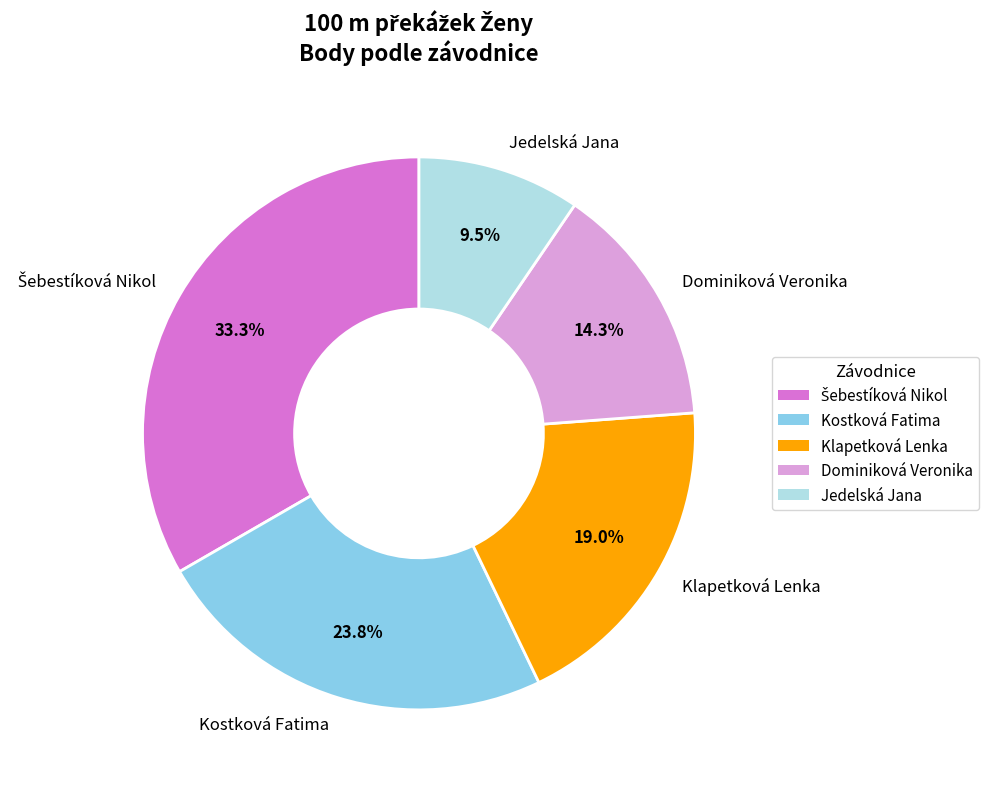

To the nearest percent, what is the difference between the Dominiková Veronika and Jedelská Jana slice percentages?

5%